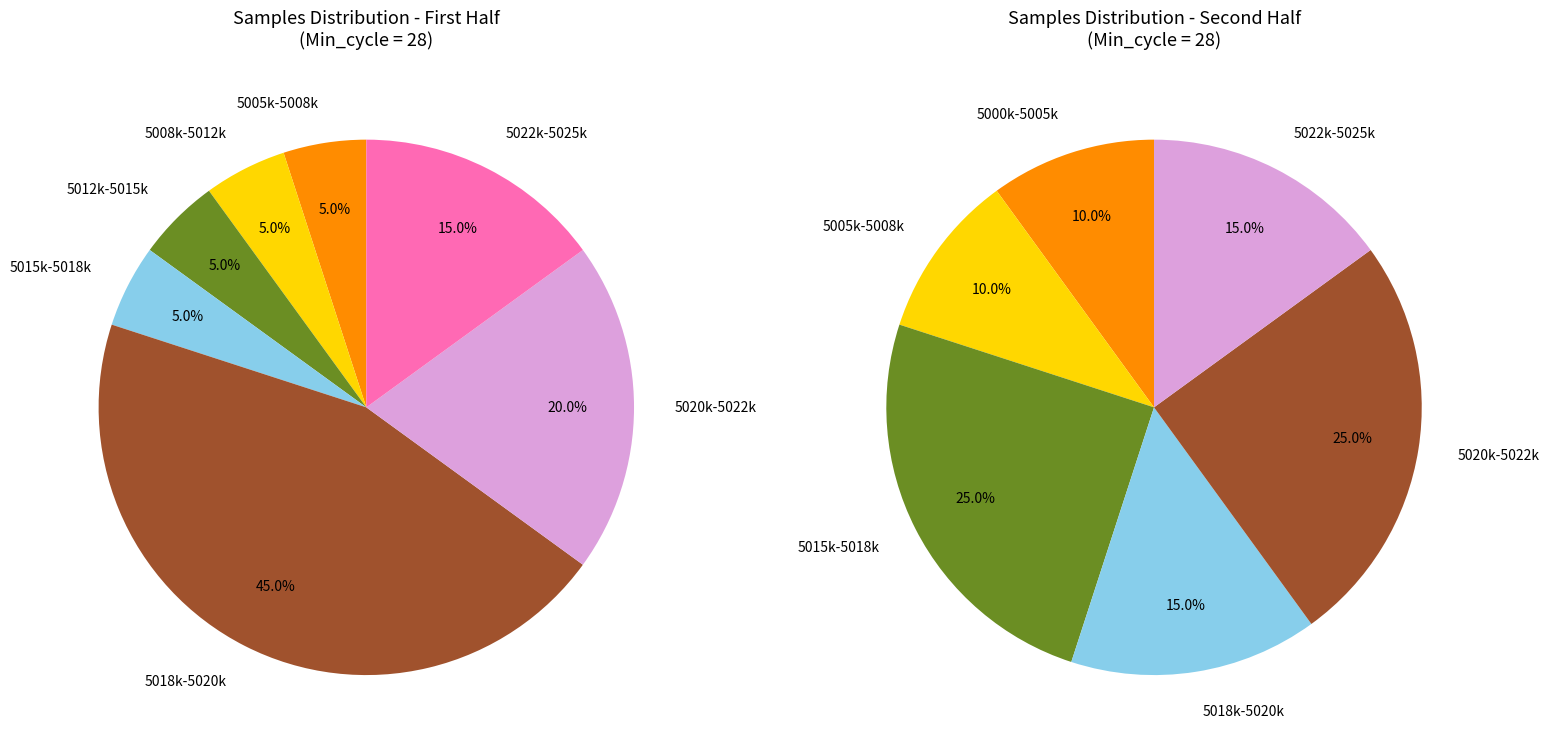

Does 28 account for over 50% of the chart?

No